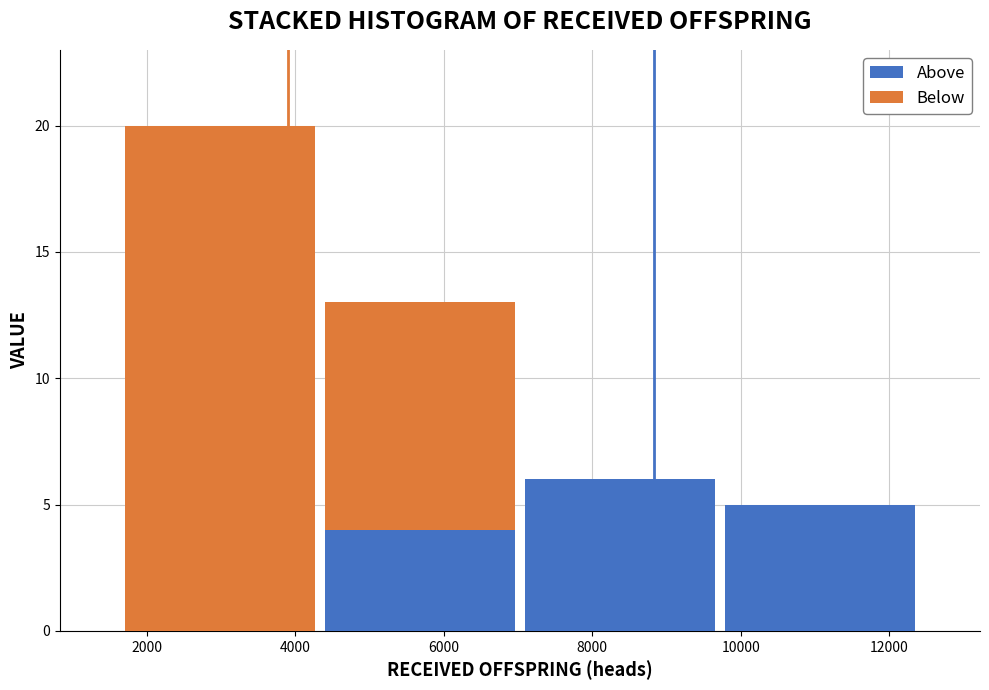

Reading left to right, list every stacked bar in this chart as the range it spans on the x-axis followed by its total height. Neither the bar edges nor the heights are printed on the chart, so give them approximately, as read against the axes.

1600 to 4400: 20
4400 to 7000: 13
7000 to 9800: 6
9800 to 12400: 5